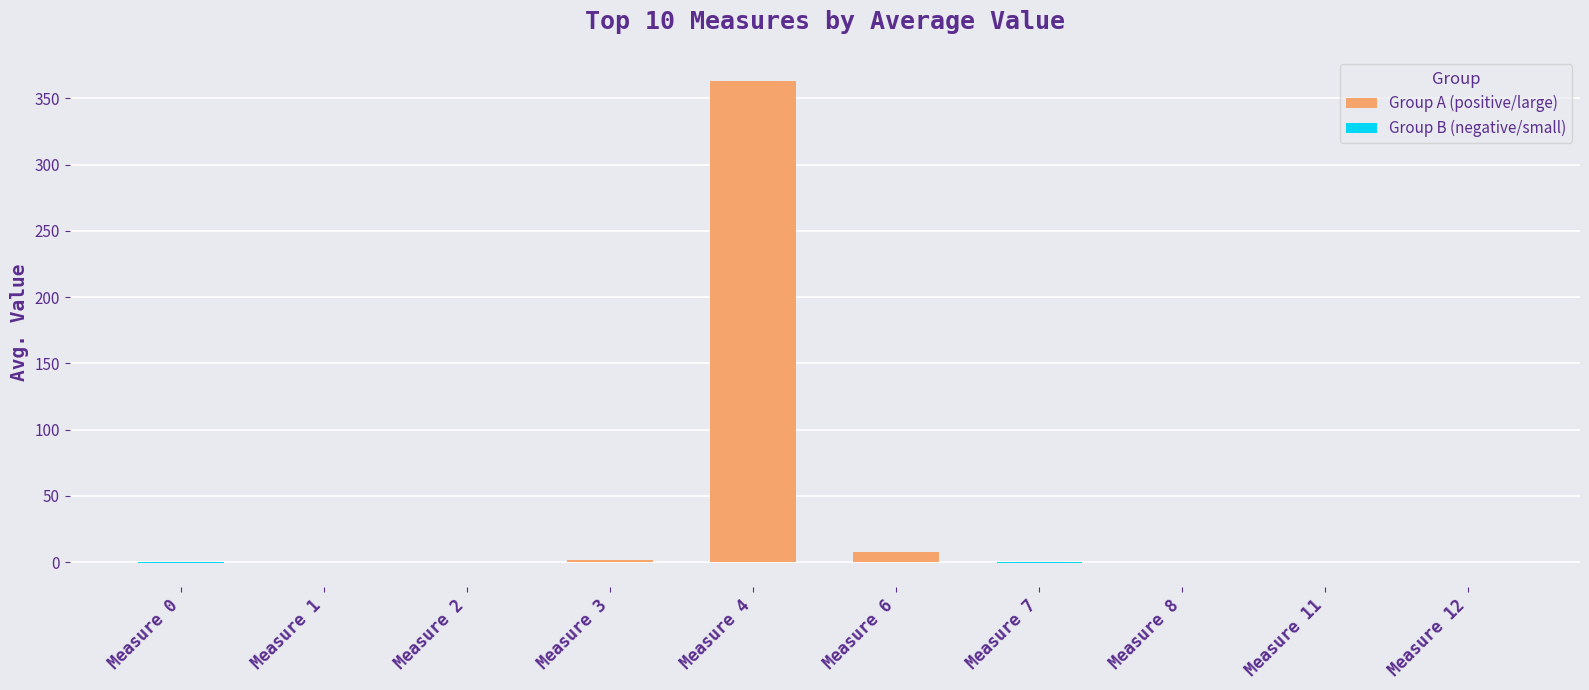

Count the number of categories in the chart.

10